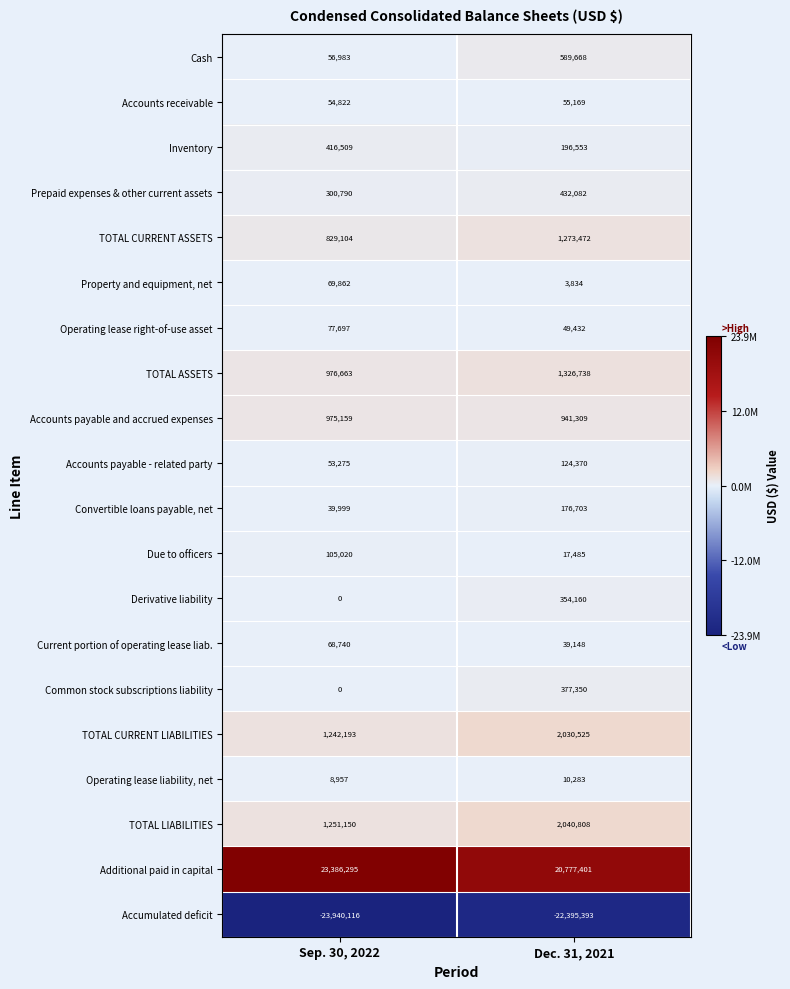

Which series has the widest spread of values?

Additional paid in capital